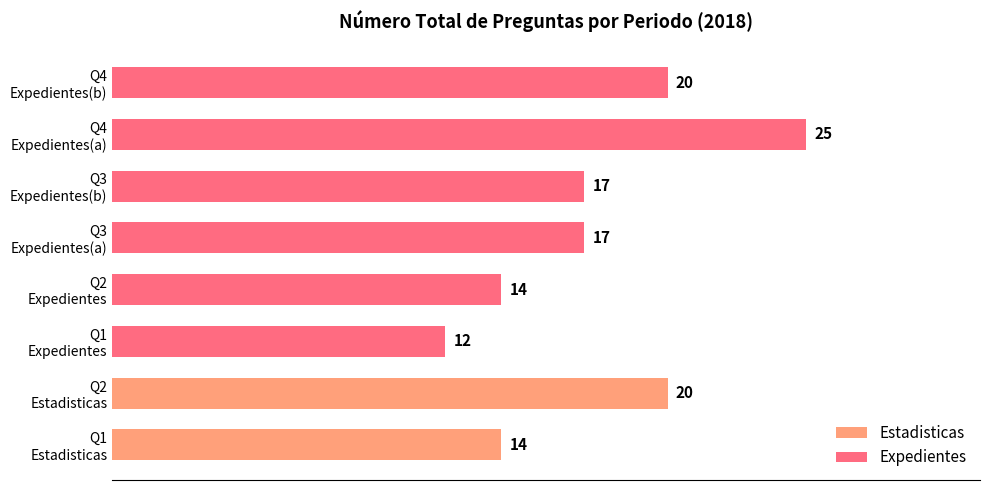

Is it true that the value at Q4 Expedientes(a) is 25?

True